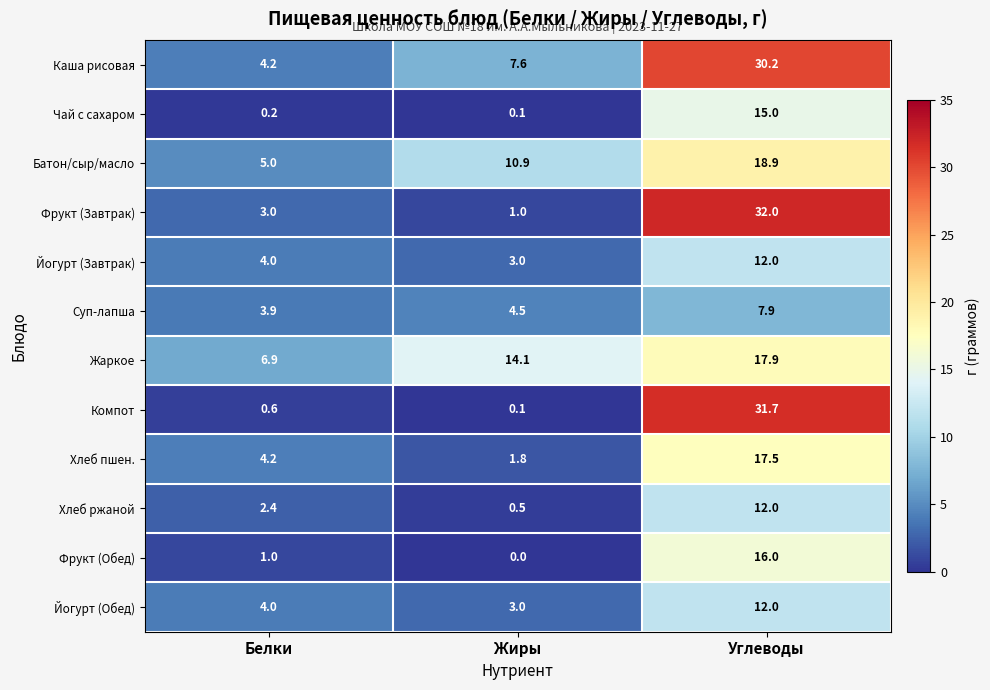

What is the sum of all Компот values?

32.4